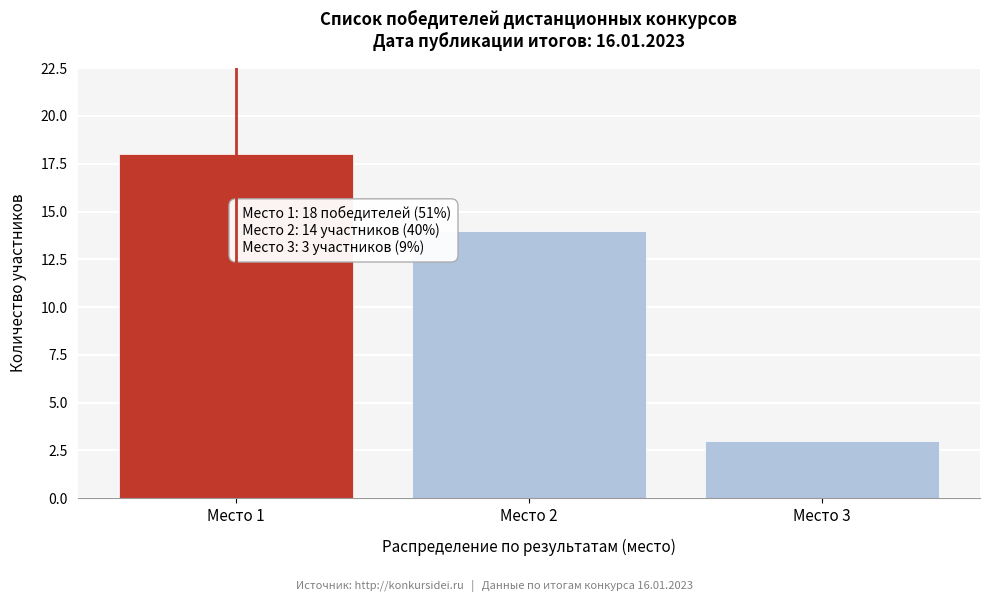

Reading left to right, what are all the values shown in this chart?

18	14	3